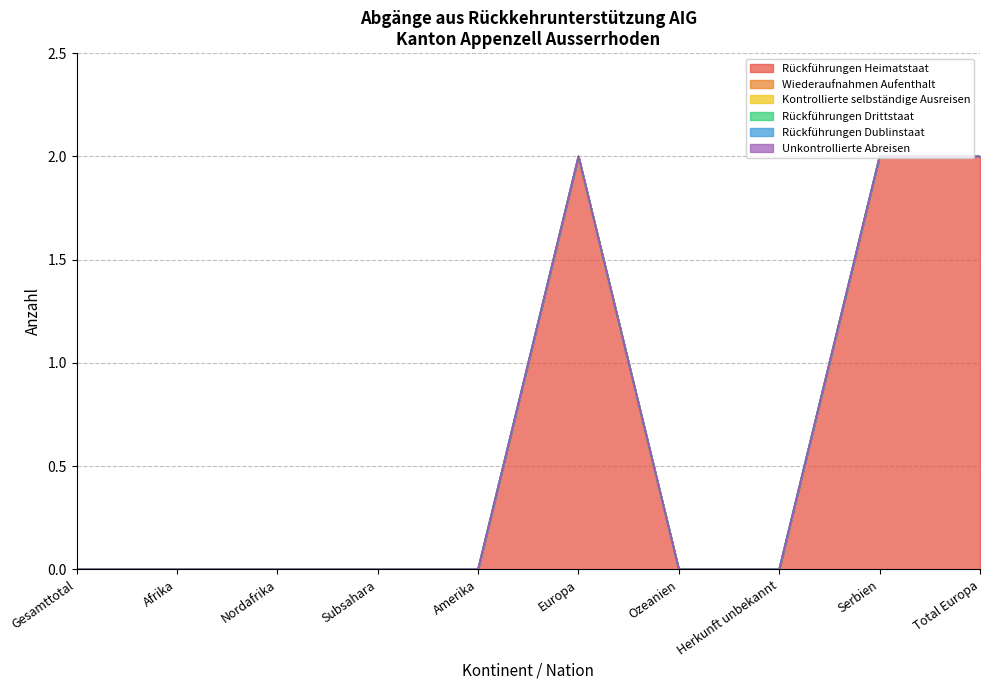

How many data points does each series have?

10